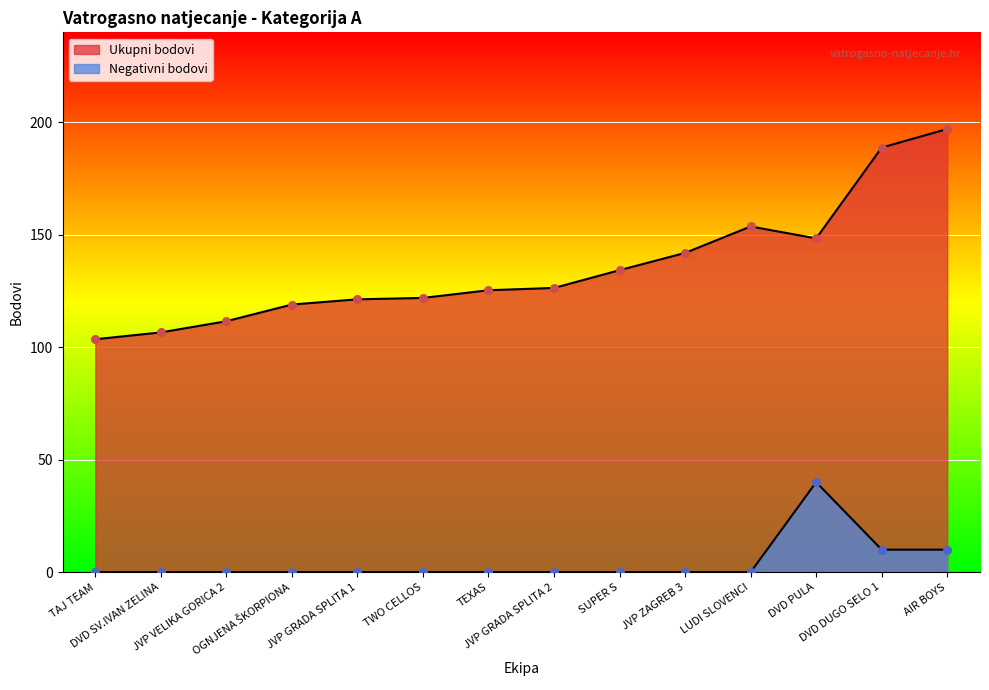

Is the value of Ukupni bodovi at DVD DUGO SELO 1 greater than the value of Negativni bodovi at SUPER S?

Yes